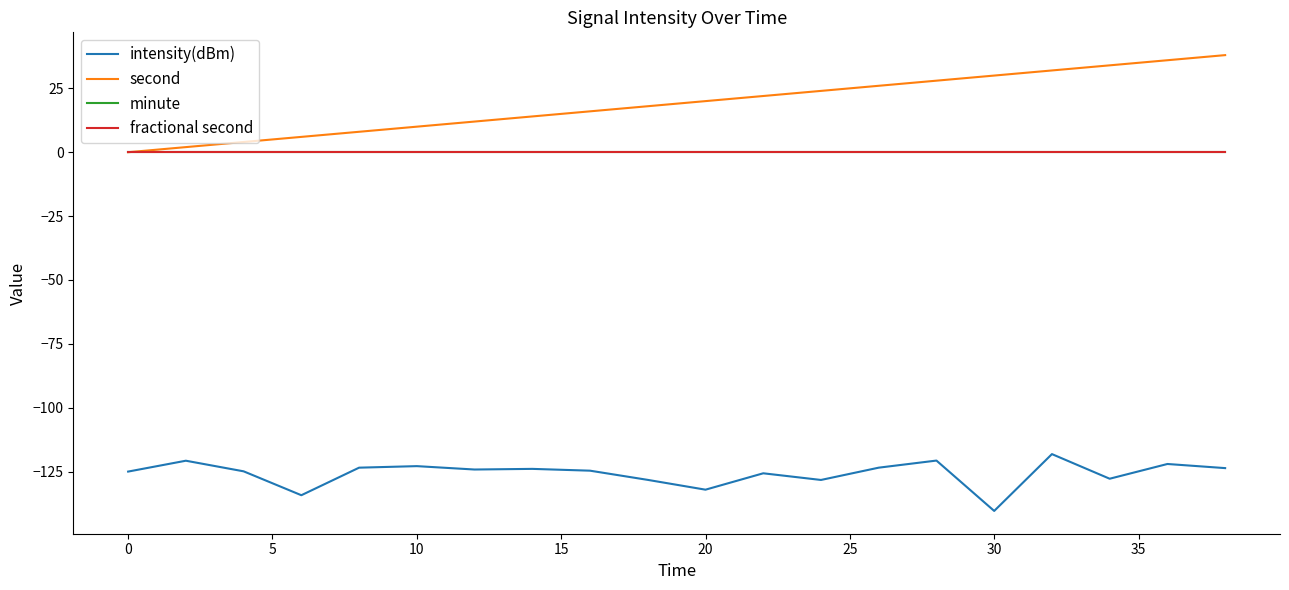

Does the chart have visible grid lines?

No